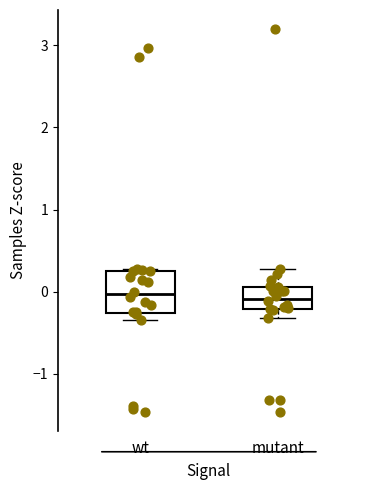

Where is the lower edge of the box for wt on the y-axis? The values are not printed on the chart, so give them approximately, as read against the axis.

-0.3